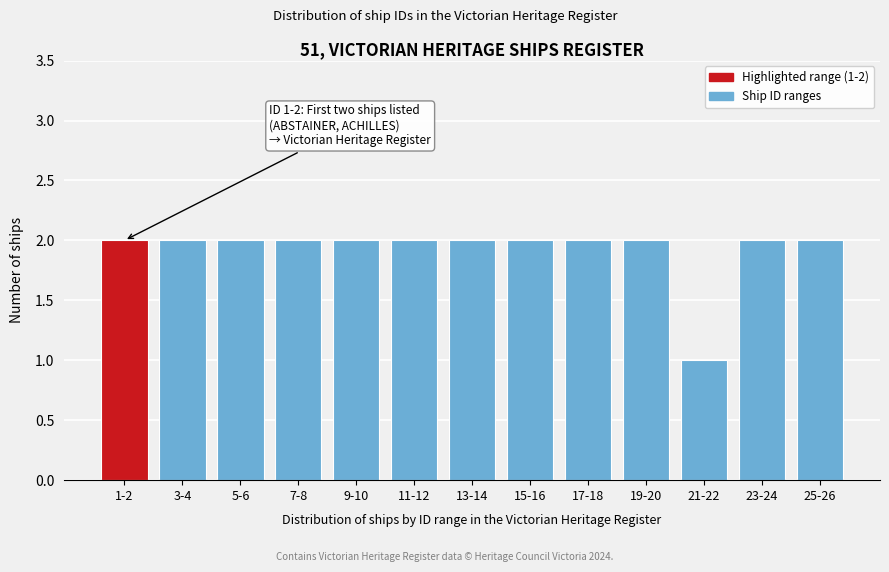

Reading left to right, extract all data points from this chart.

1-2=2	3-4=2	5-6=2	7-8=2	9-10=2	11-12=2	13-14=2	15-16=2	17-18=2	19-20=2	21-22=1	23-24=2	25-26=2